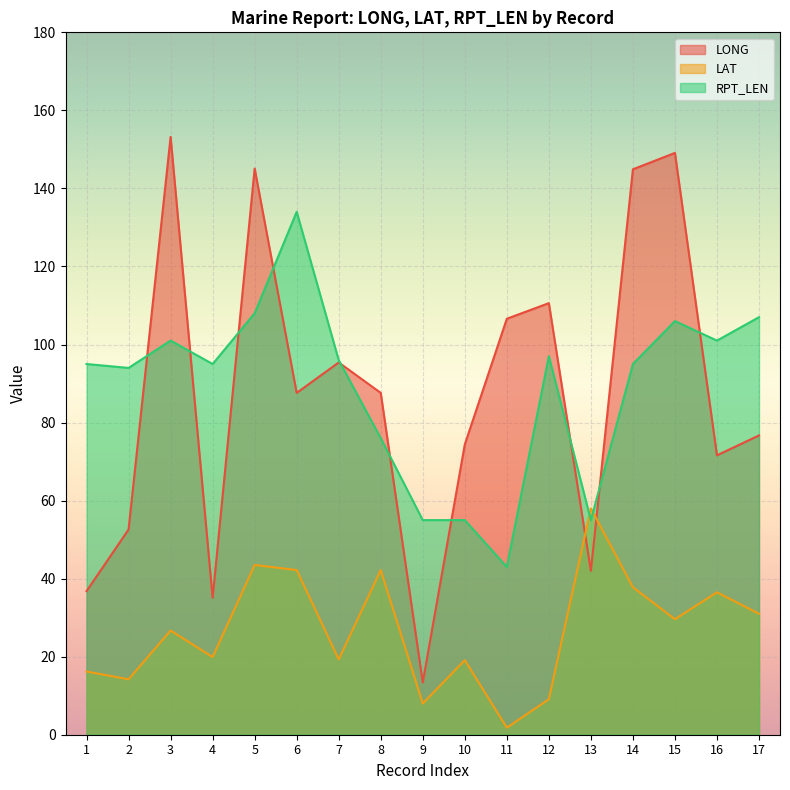

What is the sum of all LONG values?

1482.7